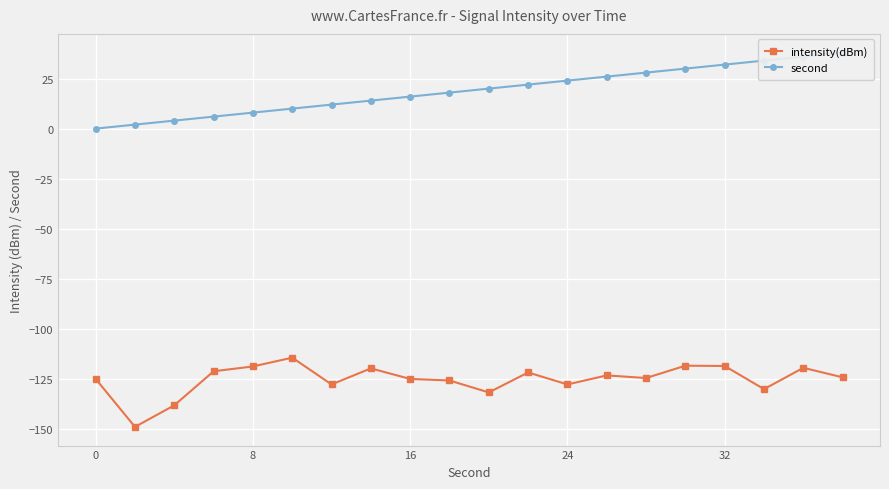

True or false: intensity(dBm) has a value of -125.1 at 0.

True